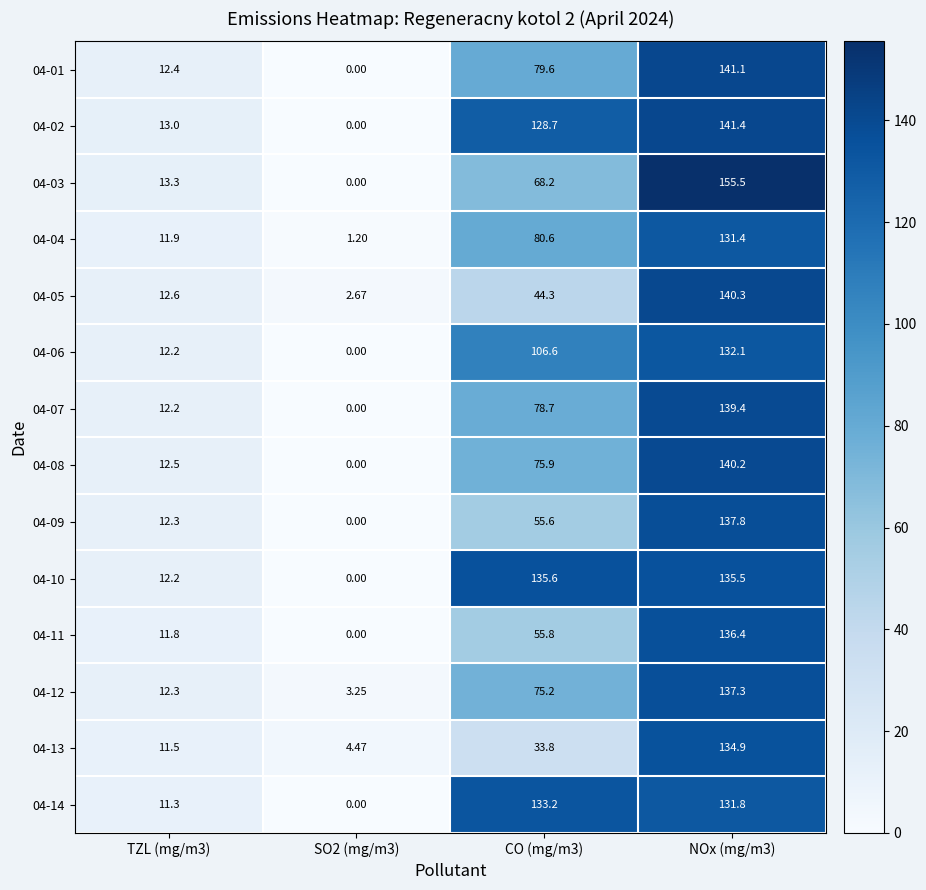

What is the total value across all series at NOx (mg/m3)?

1935.1